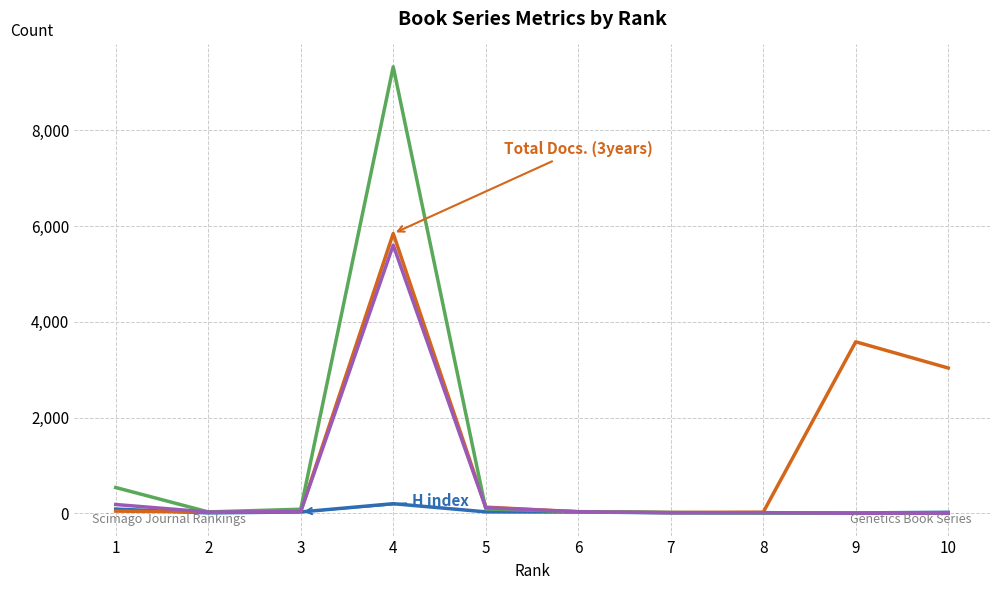

At which category is the sum across all series the highest?

4